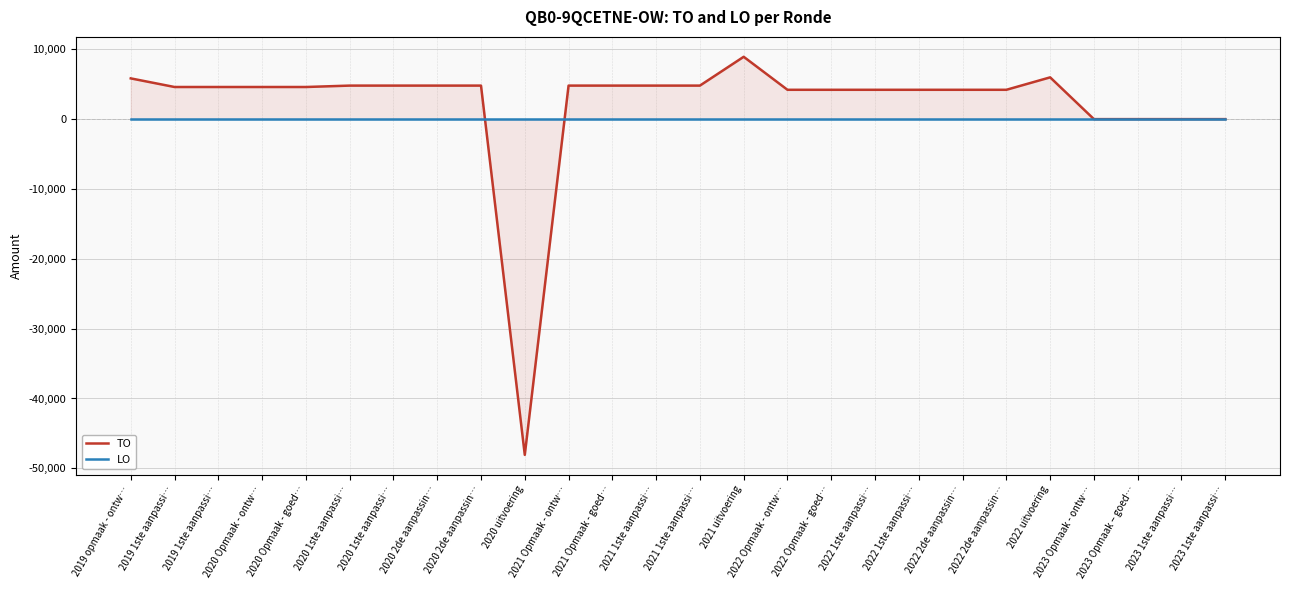

List the series in order of their peak value, lowest first.

LO, TO